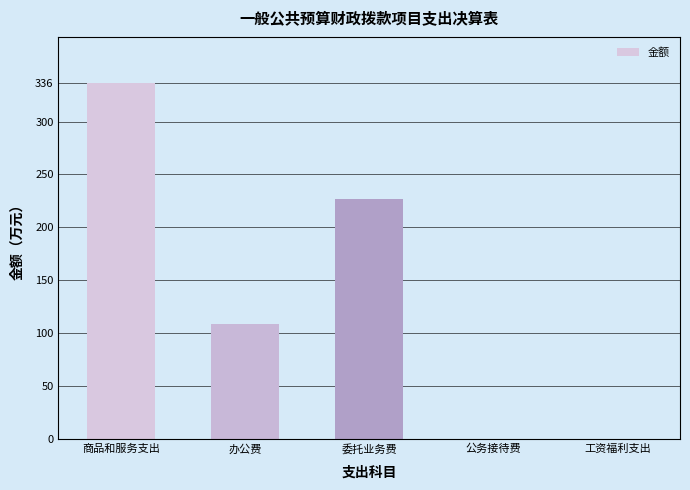

Which label corresponds to the largest value in the chart?

商品和服务支出